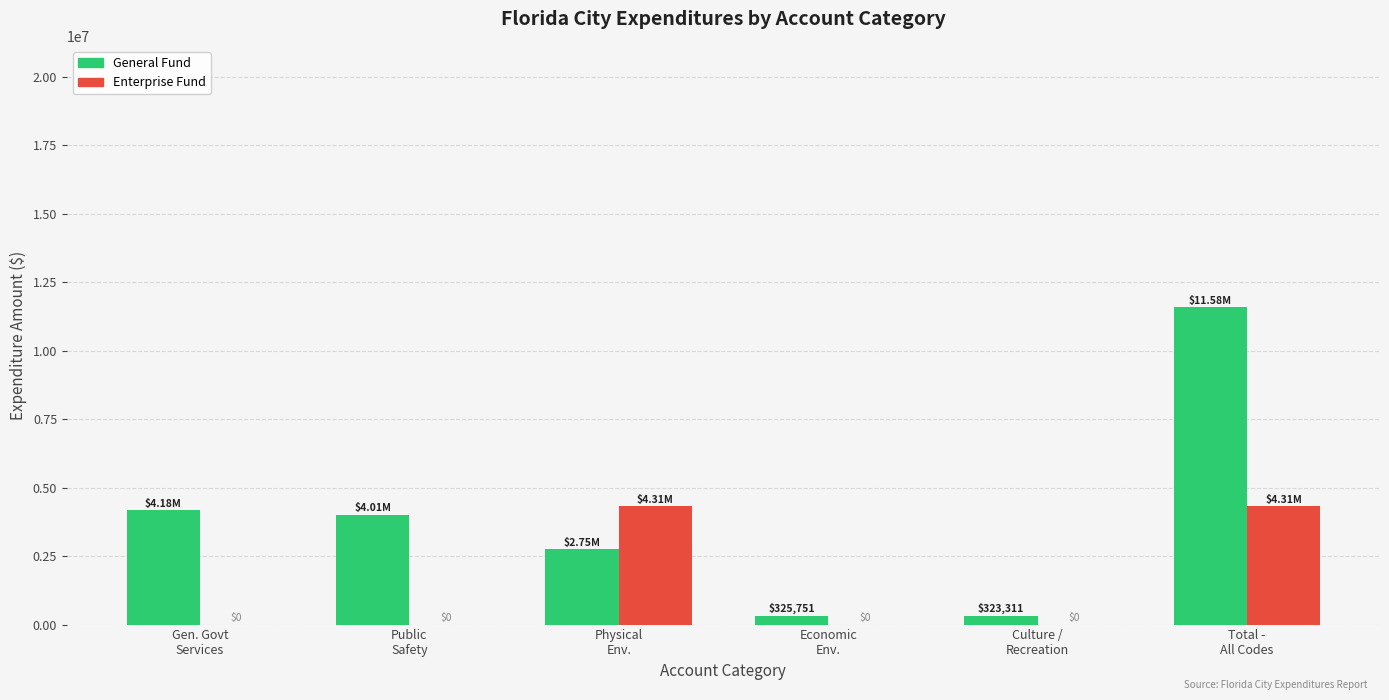

Reading left to right, transcribe all the data shown in this chart.

General Fund: 4175375	4008351	2747169	325751	323311	11579957
Enterprise Fund: 0	0	4313692	0	0	4313692